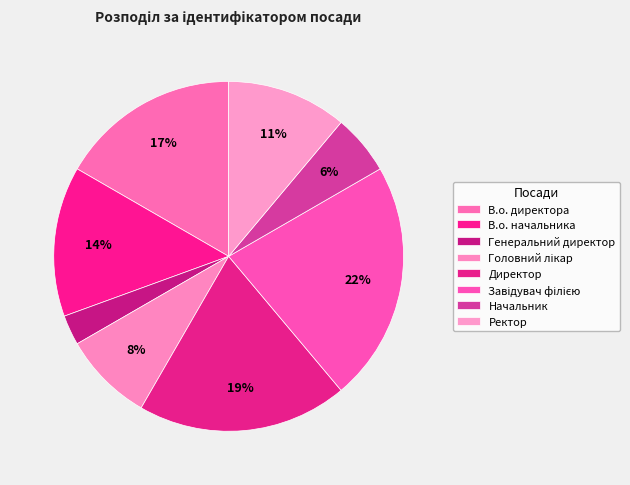

Approximately how many times larger is the value at Головний лікар compared to Начальник?

1.5